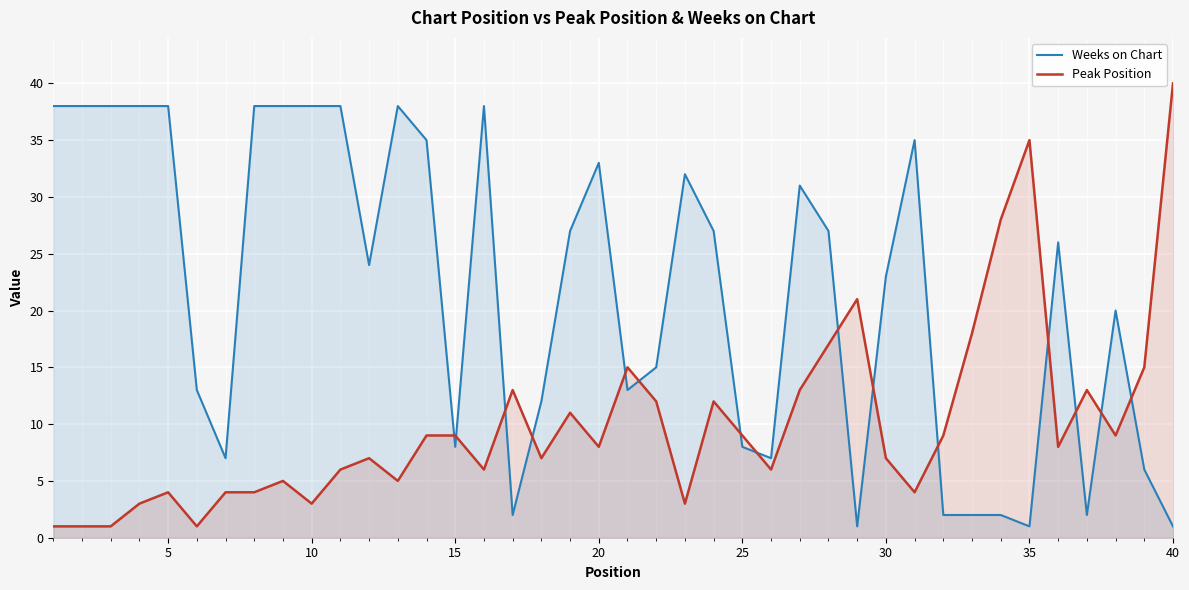

At which label does Peak Position reach its peak?

40